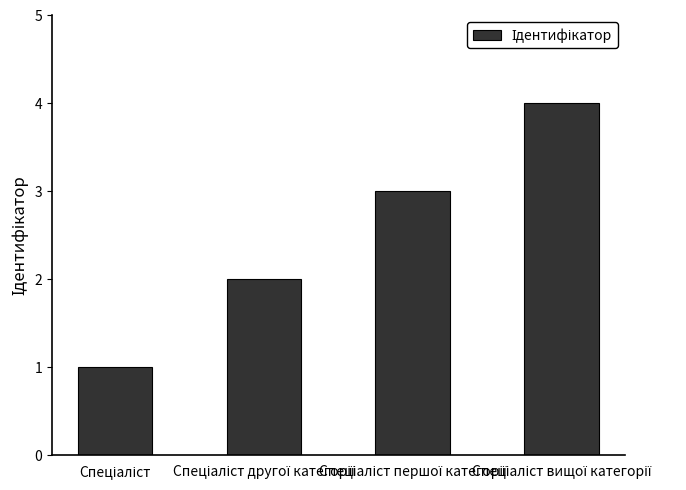

Count the number of data series in this chart.

1